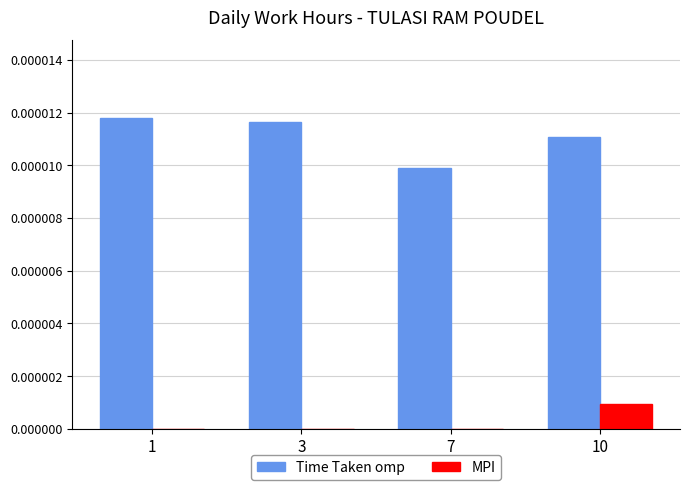

The Time Taken omp series shows 0.0 at 3. True or false?

True